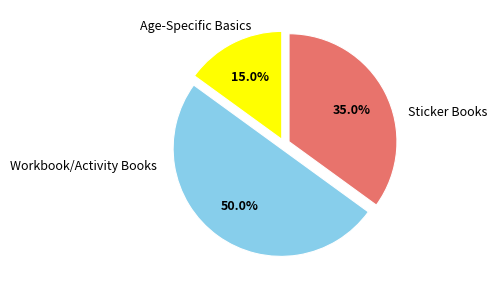

Count the number of slices in the pie.

3